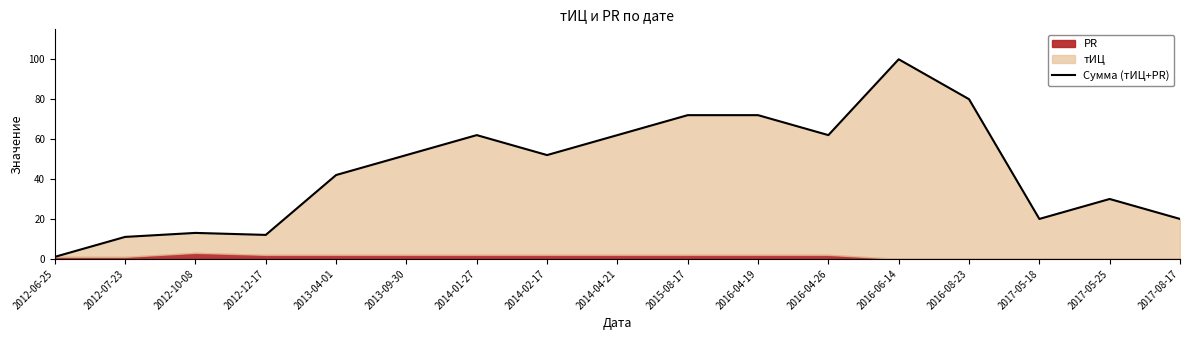

At which label is the value closest to 50?

2013-09-30